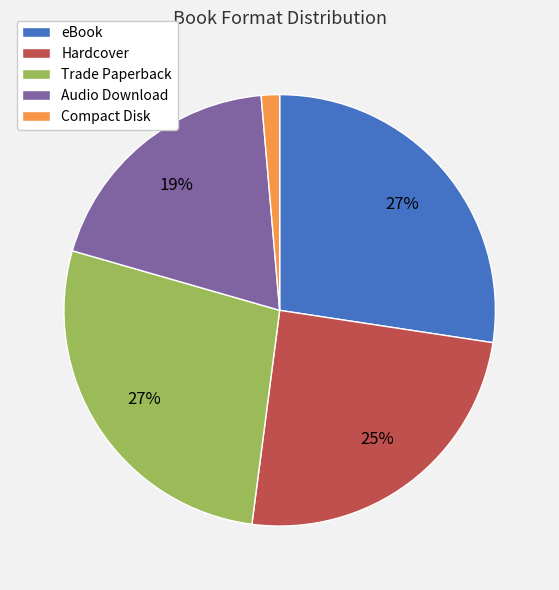

What is the smallest slice in the pie chart?

Compact Disk